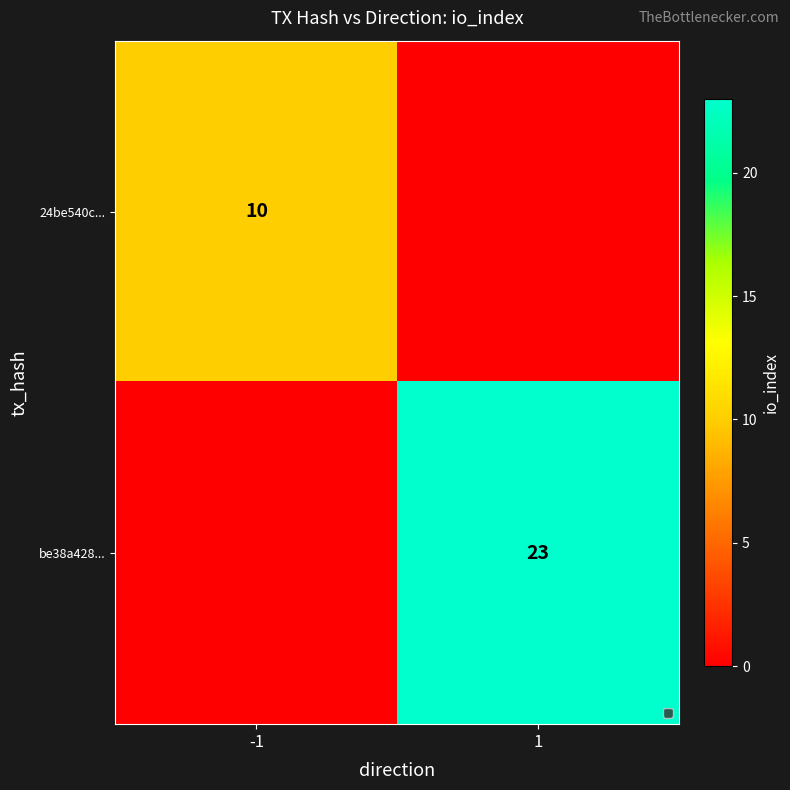

True or false: be38a428... has a value of 23 at 1.

True